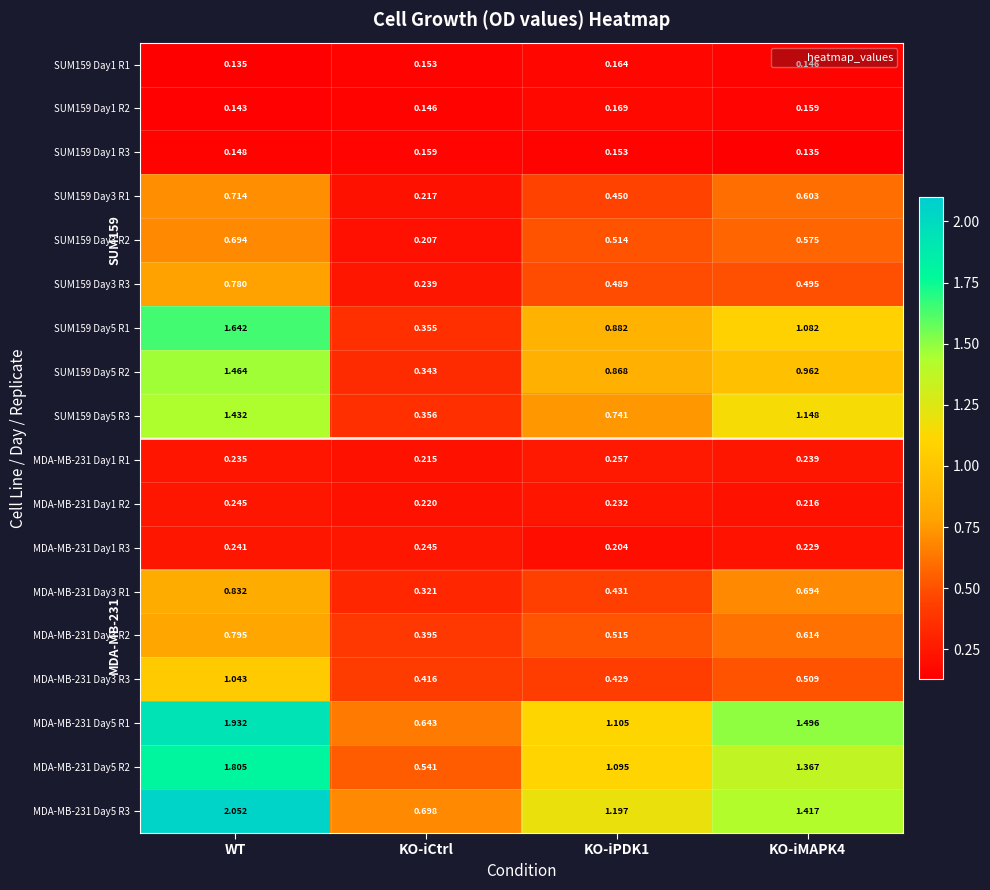

At which category does the chart reach its peak across all series?

WT